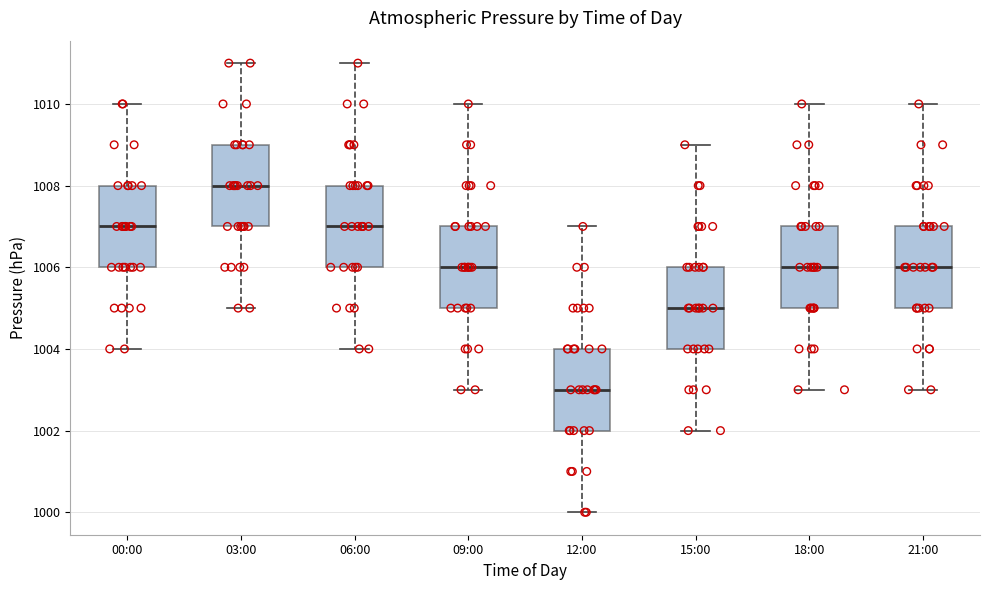

Where does the median line of the box for 03:00 sit on the y-axis? The values are not printed on the chart, so give them approximately, as read against the axis.

1008